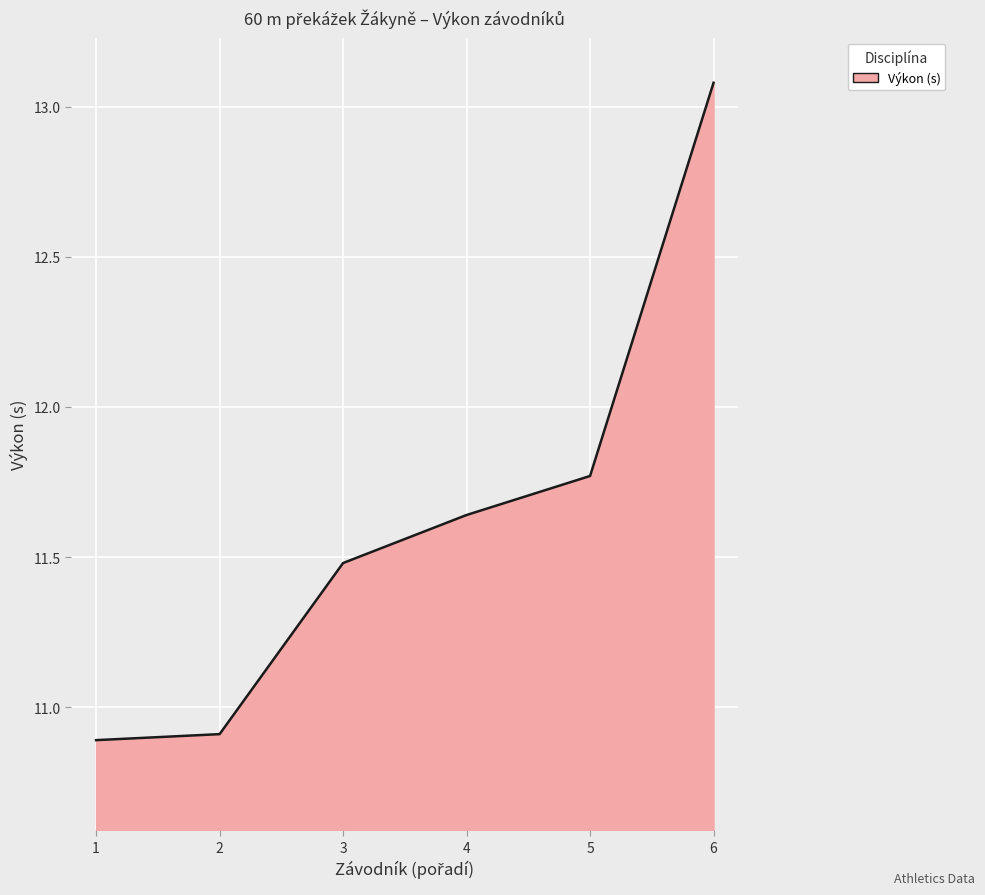

What is the difference between the maximum and minimum values?

2.2